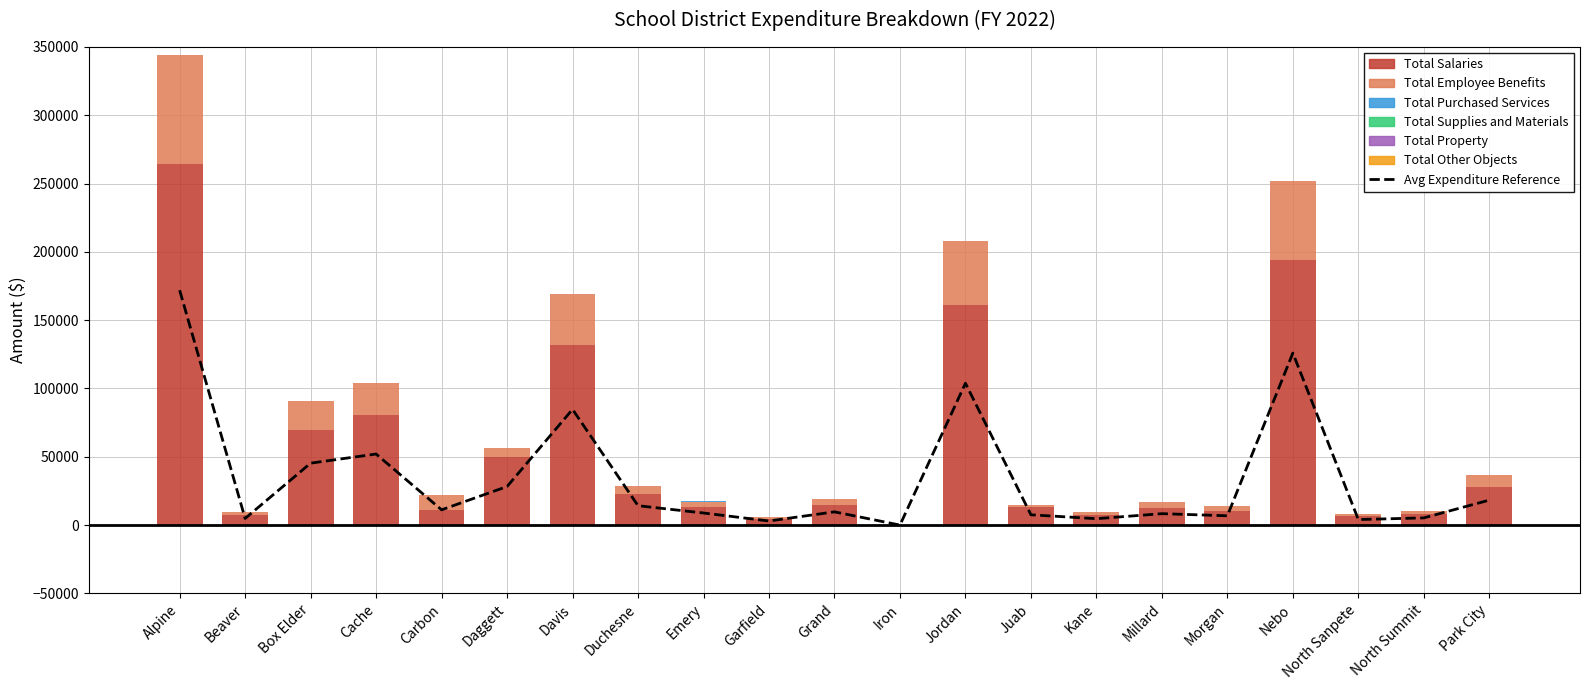

Reading left to right, transcribe all the data shown in this chart.

Total Salaries: 264425.0	7600.0	69850.0	80303.5	10885.5	50000.0	131612.2	22530.9	13000.0	4600.0	14976.0	0.0	160997.2	13220.5	7200.0	12685.1	10540.0	194047.8	6983.7	8473.7	28127.0
Total Employee Benefits: 79462.0	2100.1	20826.9	23741.4	11474.5	6443.0	37836.8	5838.5	3876.0	1380.0	4394.9	0.0	46652.3	1844.5	2139.0	4028.8	3079.2	57773.3	1118.4	2054.4	8413.0
Total Purchased Services: 0.0	0.0	0.0	0.0	0.0	0.0	0.0	0.0	800.0	0.0	0.0	0.0	0.0	0.0	0.0	0.0	0.0	0.0	0.0	0.0	0.0